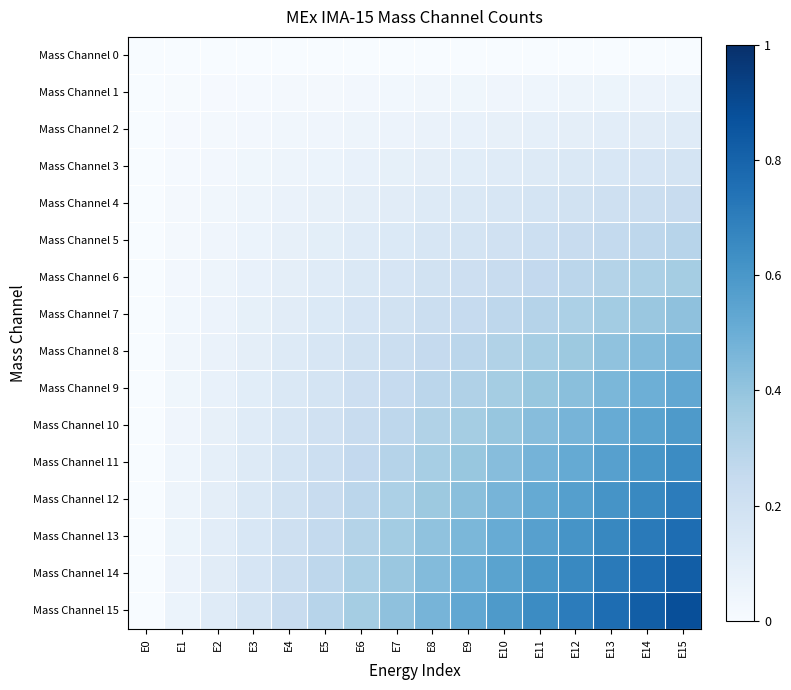

At E6, list the series in order from smallest to largest.

Mass Channel 0, Mass Channel 1, Mass Channel 2, Mass Channel 3, Mass Channel 4, Mass Channel 5, Mass Channel 6, Mass Channel 7, Mass Channel 8, Mass Channel 9, Mass Channel 10, Mass Channel 11, Mass Channel 12, Mass Channel 13, Mass Channel 14, Mass Channel 15